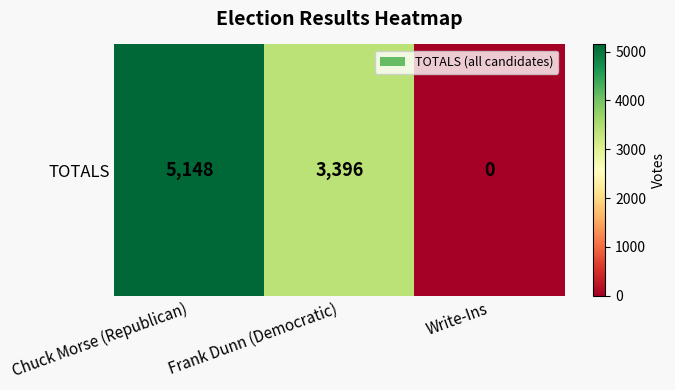

How many data points does each series have?

3